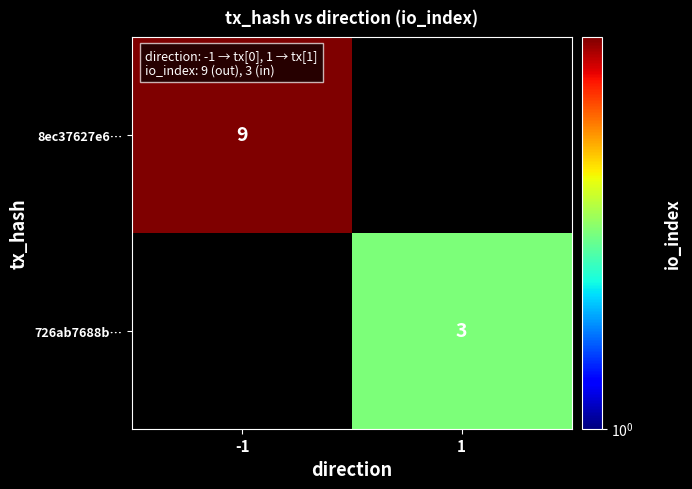

What is the minimum value shown in the chart?

3.0